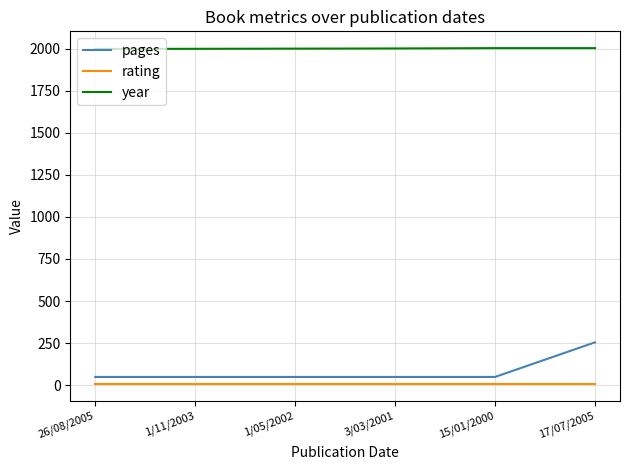

What is the total value across all series at 17/07/2005?

2264